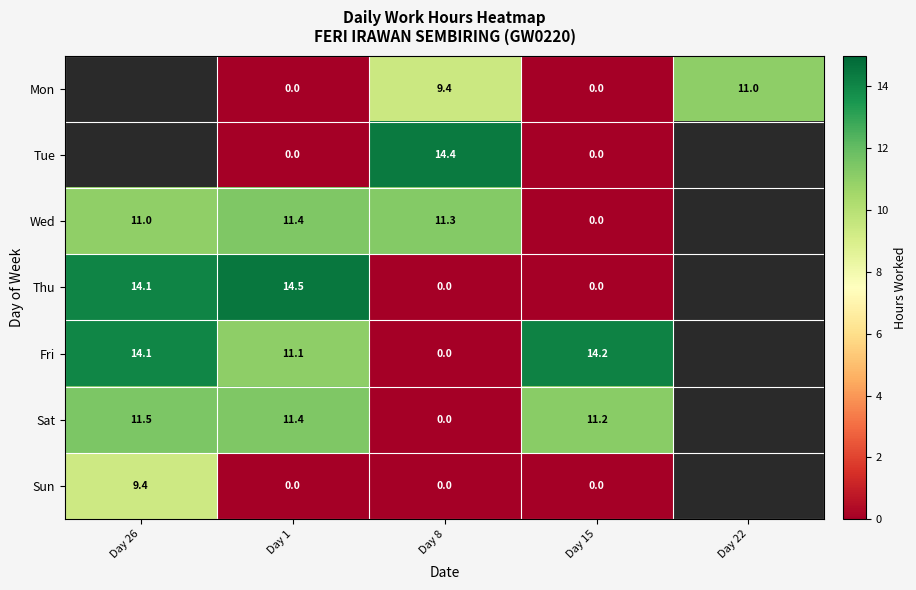

What is the difference between the highest and lowest values at Day 1?

14.5